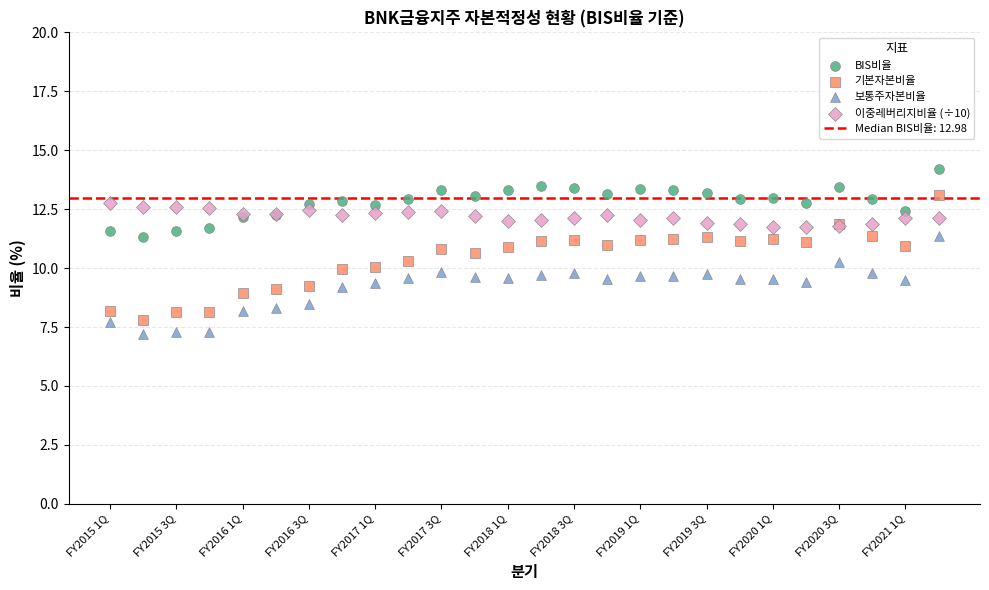

Which series has the largest Y range (max minus min)?

기본자본비율